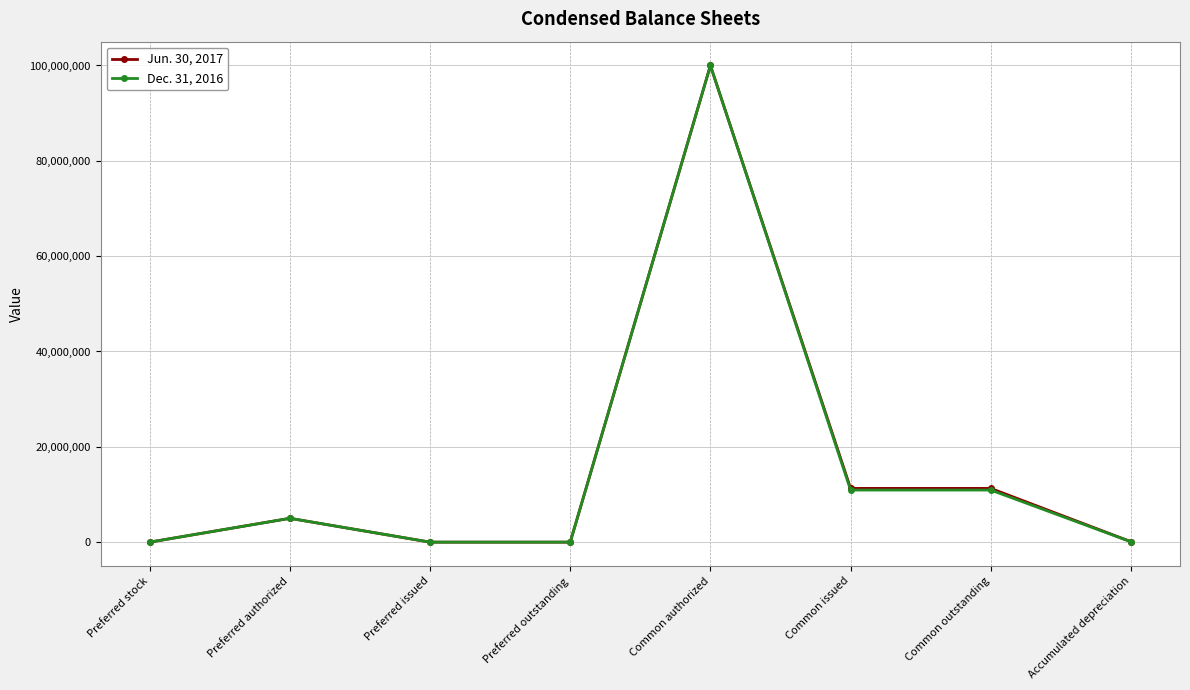

What is the total value across all series at Common outstanding?

22204400